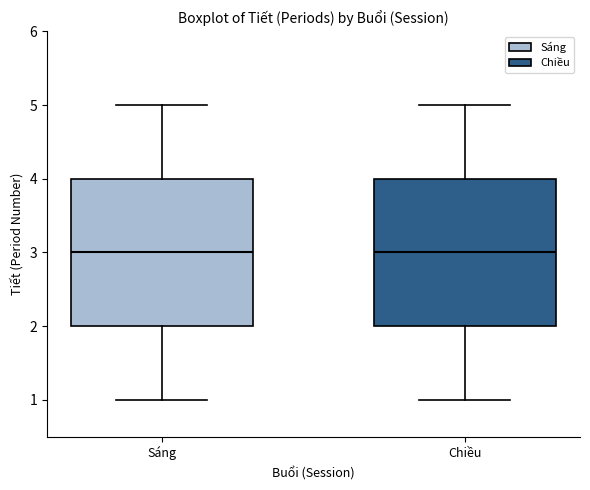

Reading left to right, transcribe this box plot: for each box, give where its median line is, the range the box spans, and where its two whiskers end, as read against the y-axis. The values are not printed on the chart, so give them approximately, as read against the axis.

Sáng: median 3, box 2 to 4, whiskers 1 to 5
Chiều: median 3, box 2 to 4, whiskers 1 to 5